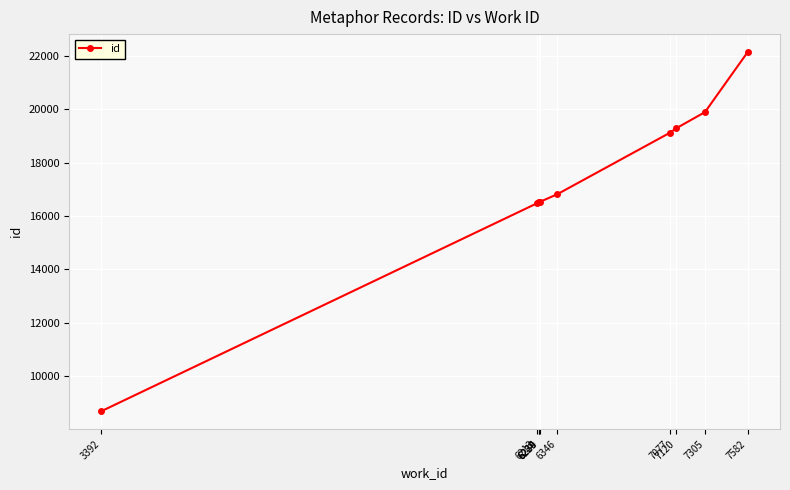

At which category does the chart reach its minimum across all series?

3392